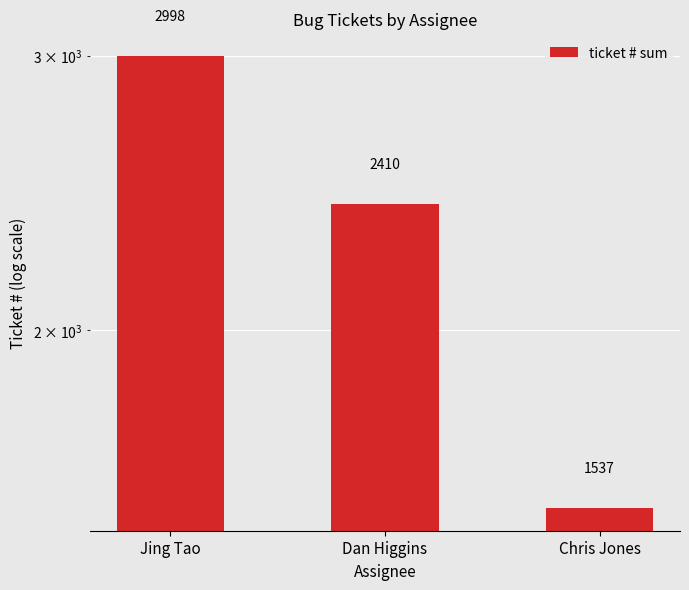

Reading left to right, what are all the values shown in this chart?

2998	2410	1537